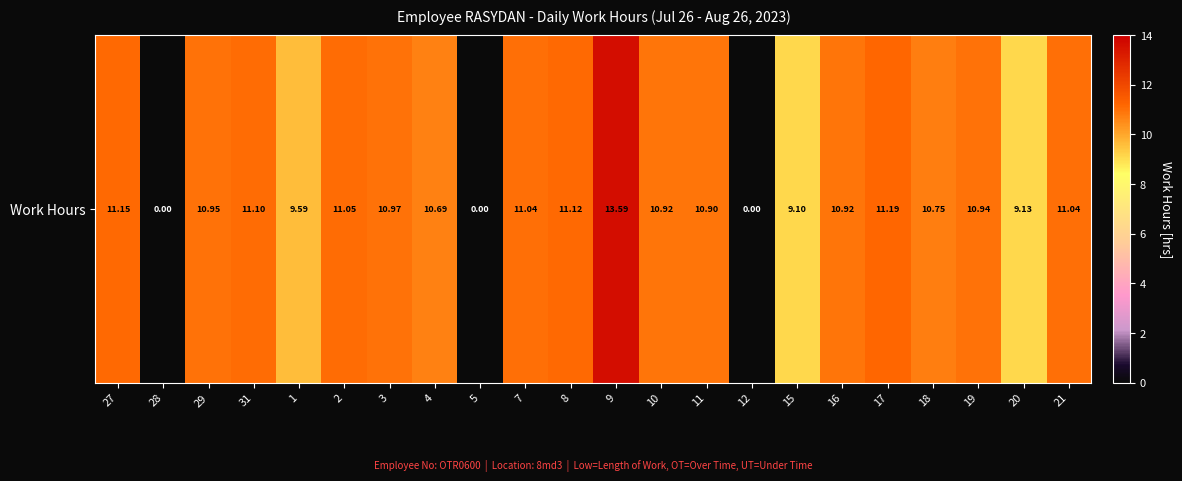

What is the difference between the second highest and minimum values?

11.2